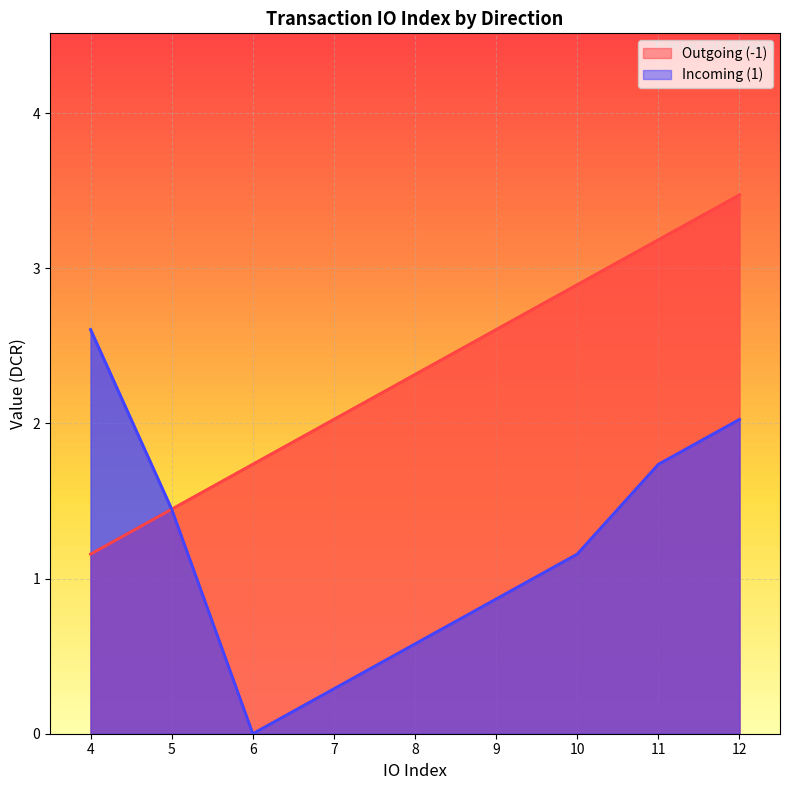

What is the value of the Incoming (1) point at the 2nd from the left?

1.4